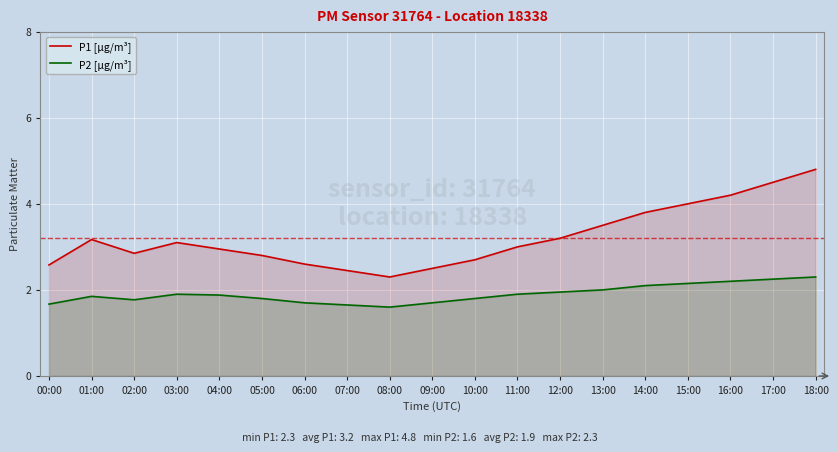

Which category has the highest value across all series?

18:00